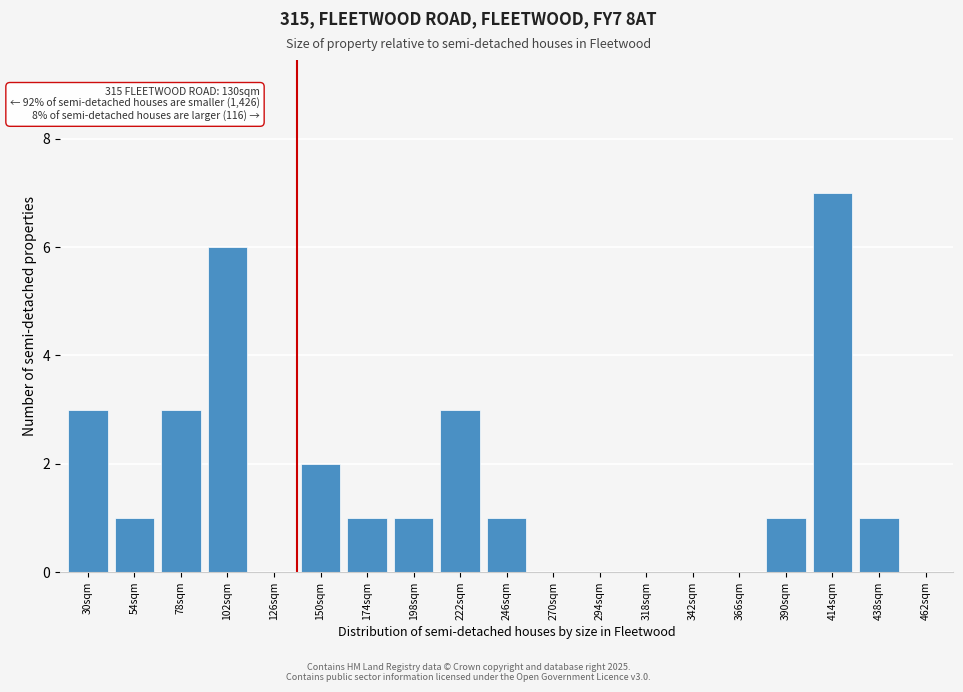

Reading left to right, extract all data points from this chart.

30sqm=3	54sqm=1	78sqm=3	102sqm=6	126sqm=0	150sqm=2	174sqm=1	198sqm=1	222sqm=3	246sqm=1	270sqm=0	294sqm=0	318sqm=0	342sqm=0	366sqm=0	390sqm=1	414sqm=7	438sqm=1	462sqm=0